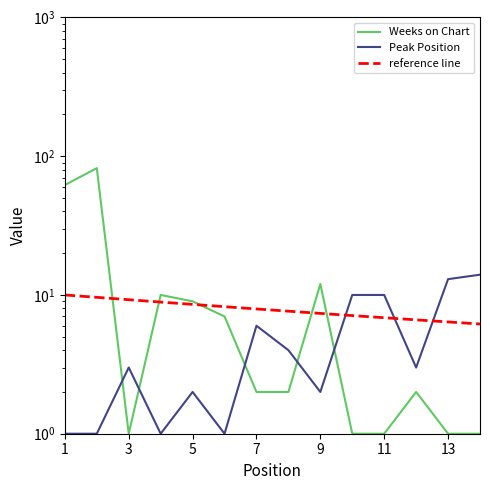

What is the lowest value of the Weeks on Chart series?

1